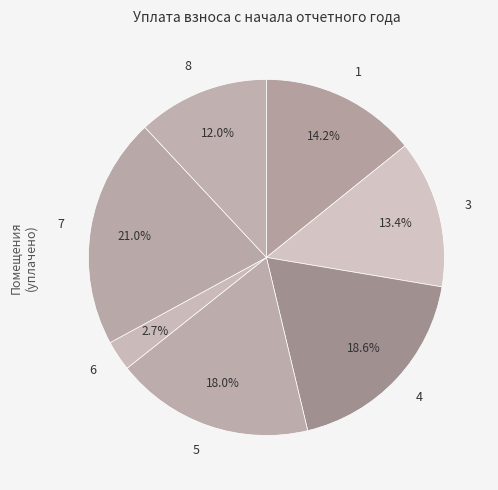

What is the ratio of the value at 8 to the value at 3?

0.9